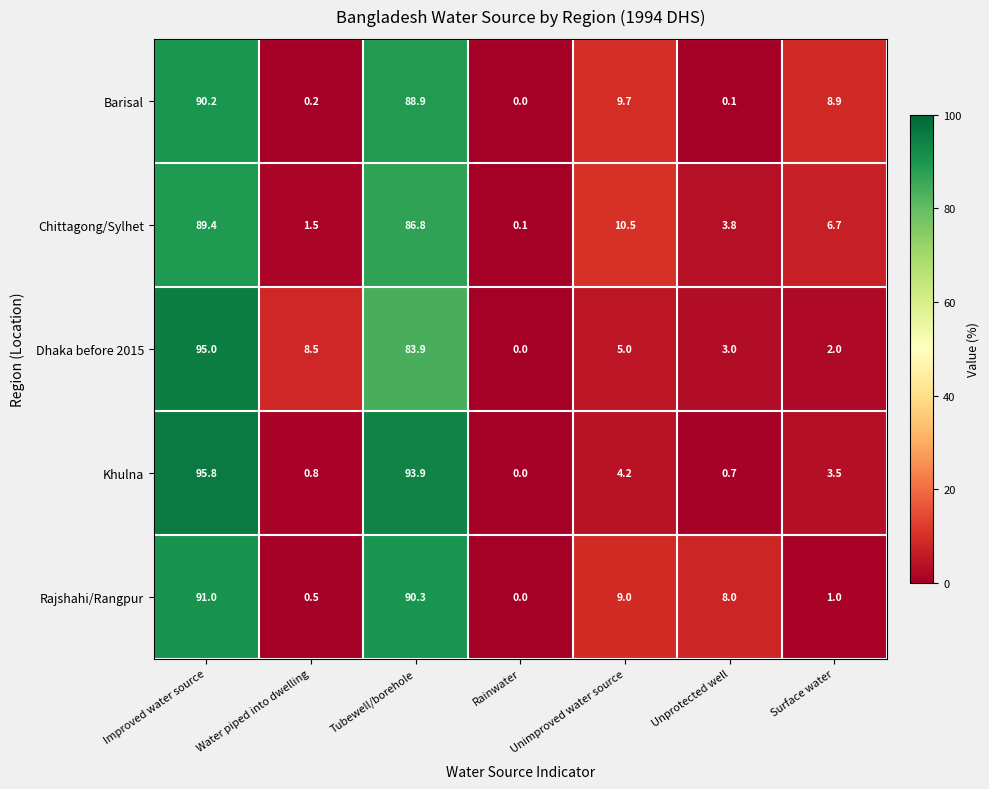

Between Unprotected well and Surface water, which series saw the biggest shift?

Barisal